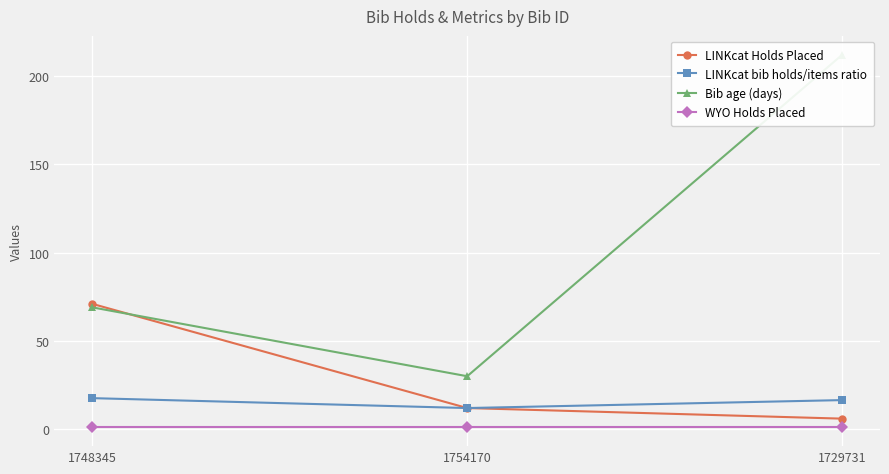

Where is Bib age (days) nearest to the value 121?

1748345